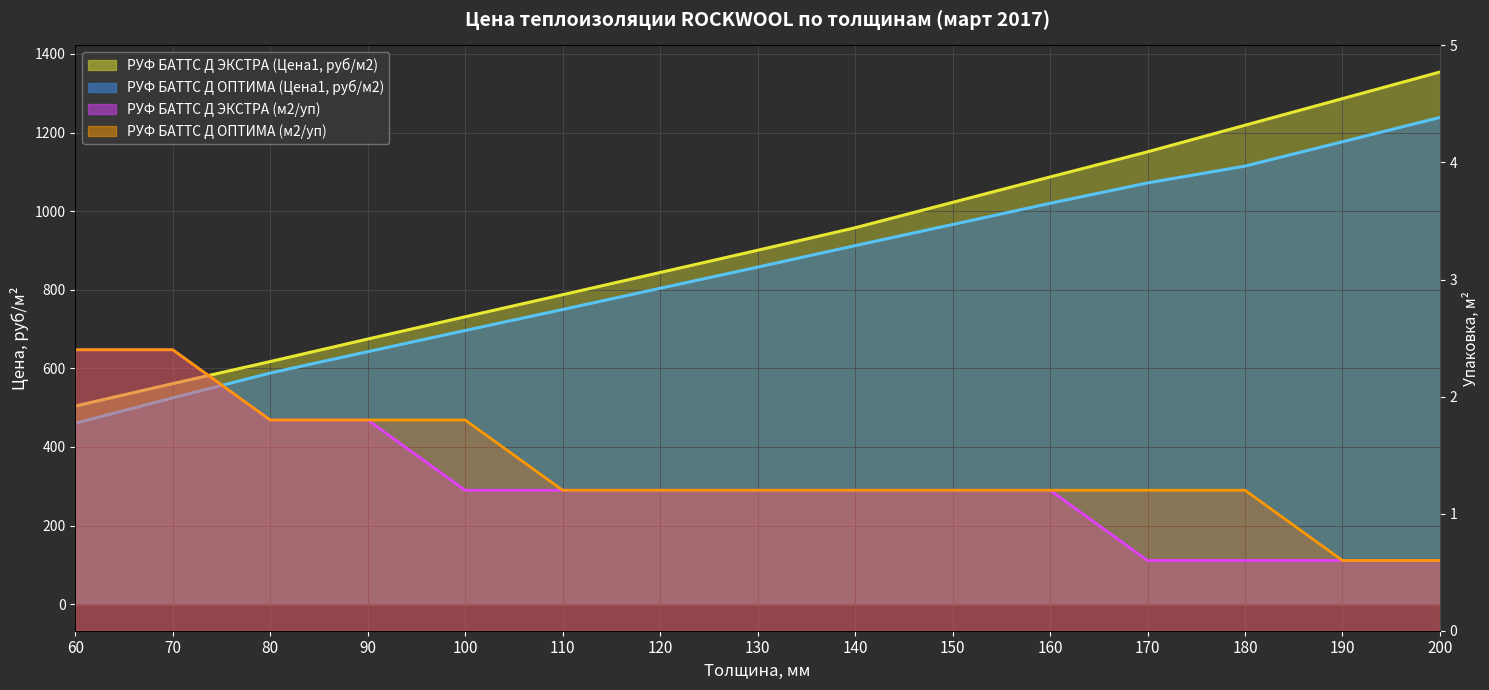

Where is РУФ БАТТС Д ЭКСТРА (Цена1, руб/м2) nearest to the value 928?

130